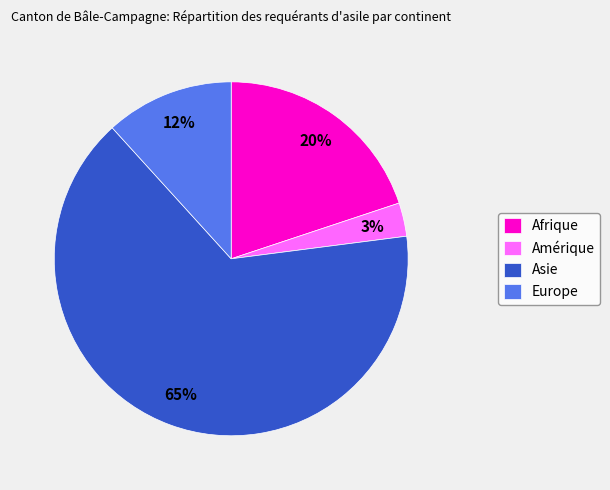

True or false: Afrique accounts for 28% of the total.

False